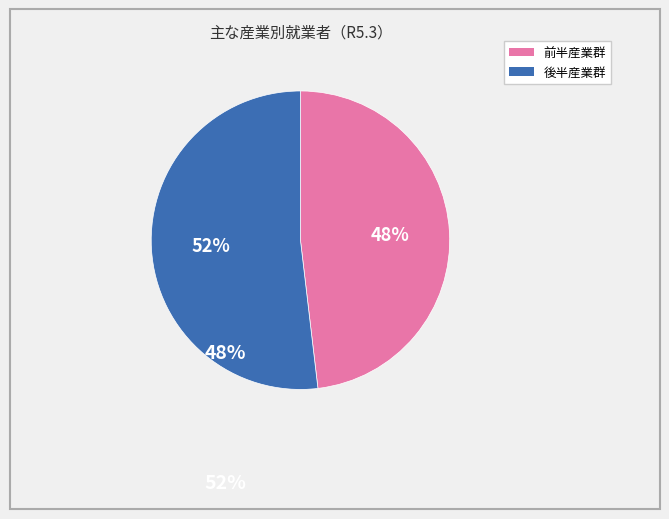

To the nearest percent, what is the average slice percentage?

50%